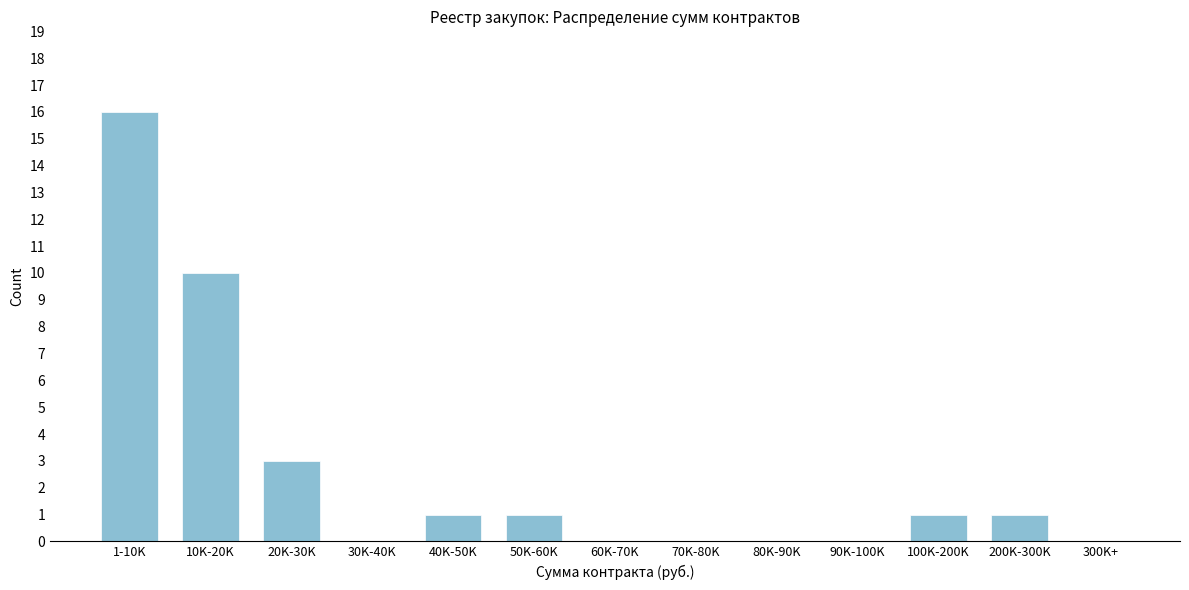

Reading left to right, what are all the values shown in this chart?

1-10K=16	10K-20K=10	20K-30K=3	30K-40K=0	40K-50K=1	50K-60K=1	60K-70K=0	70K-80K=0	80K-90K=0	90K-100K=0	100K-200K=1	200K-300K=1	300K+=0